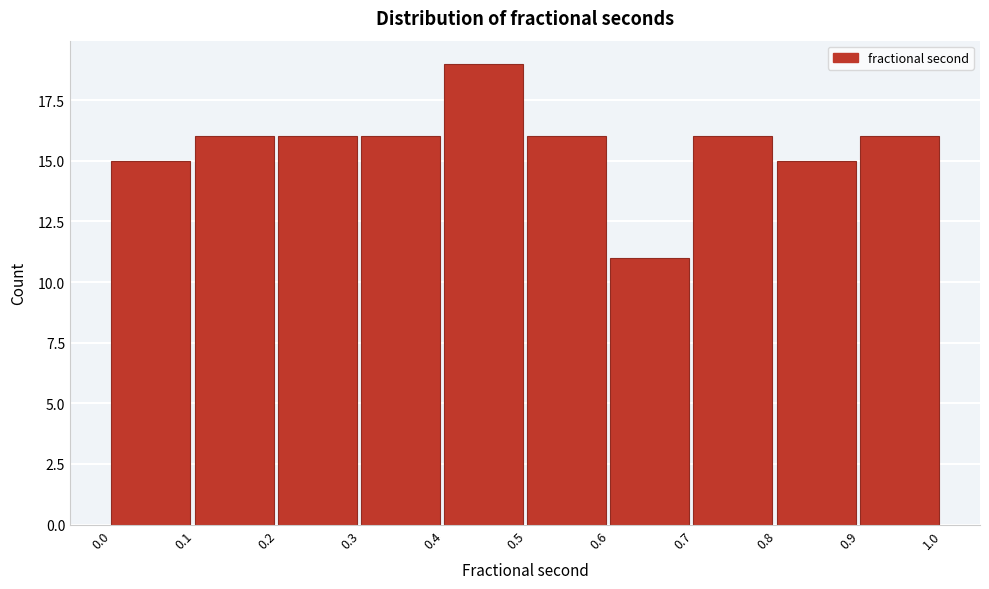

Over which range of the x-axis is the bar tallest?

0.4 to 0.5